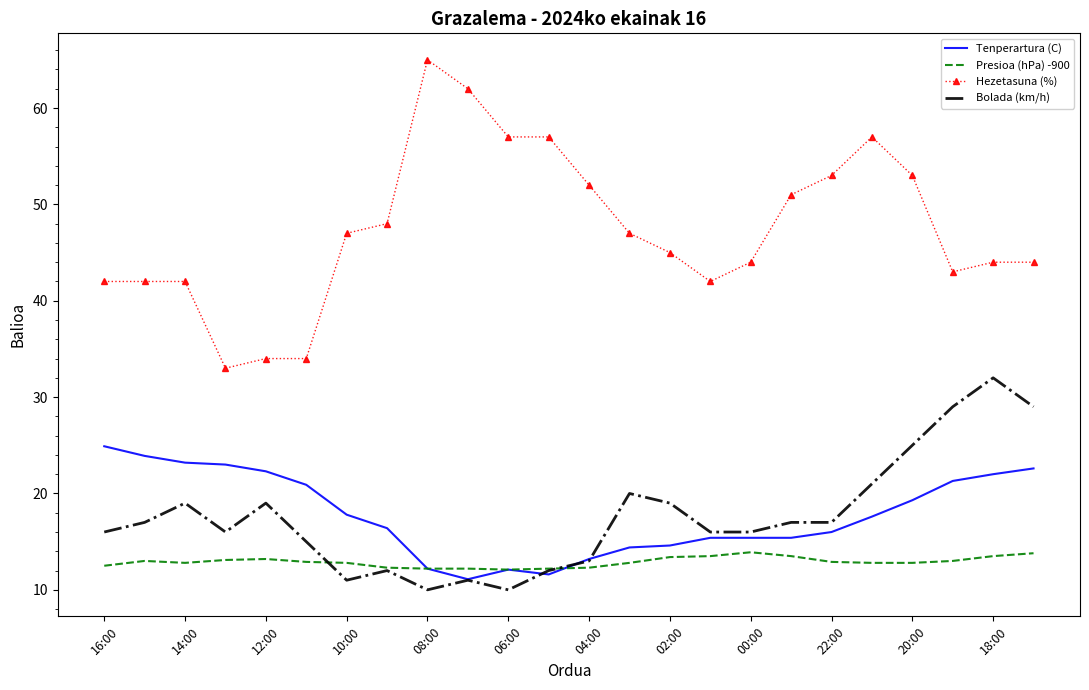

True or false: Bolada (km/h) has more than 2 interior local peaks.

True